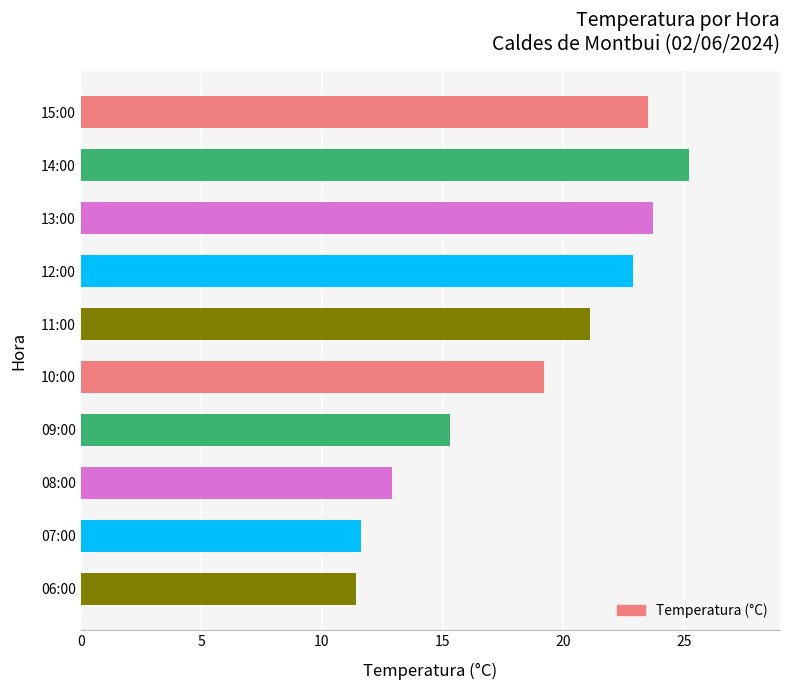

Between 15:00 and 07:00, which is larger?

15:00